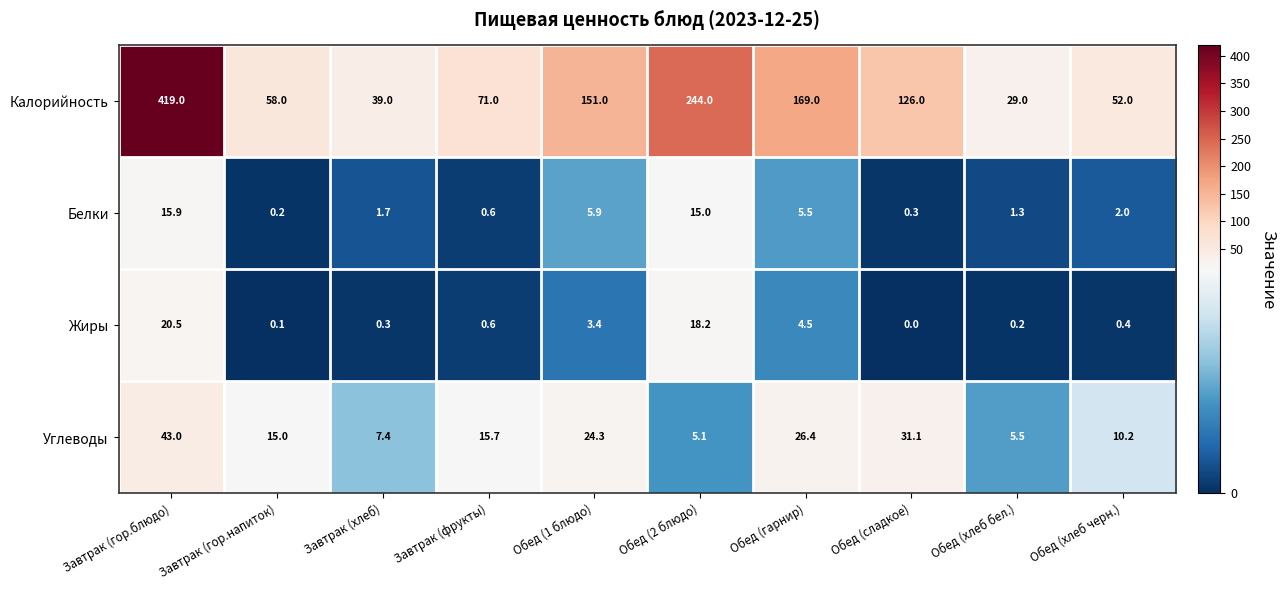

The Углеводы series shows 3.8 at Завтрак (хлеб). True or false?

False